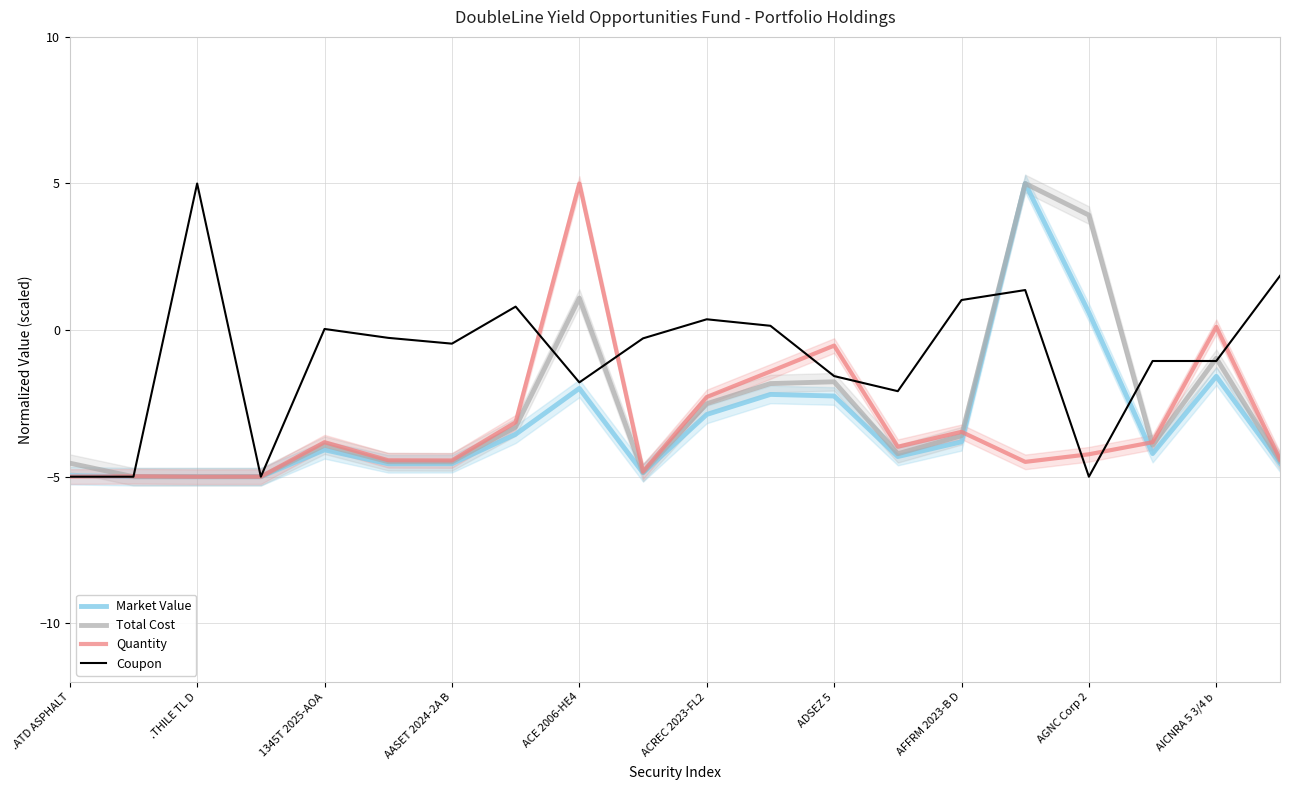

How many times do Market Value and Total Cost cross each other?

1